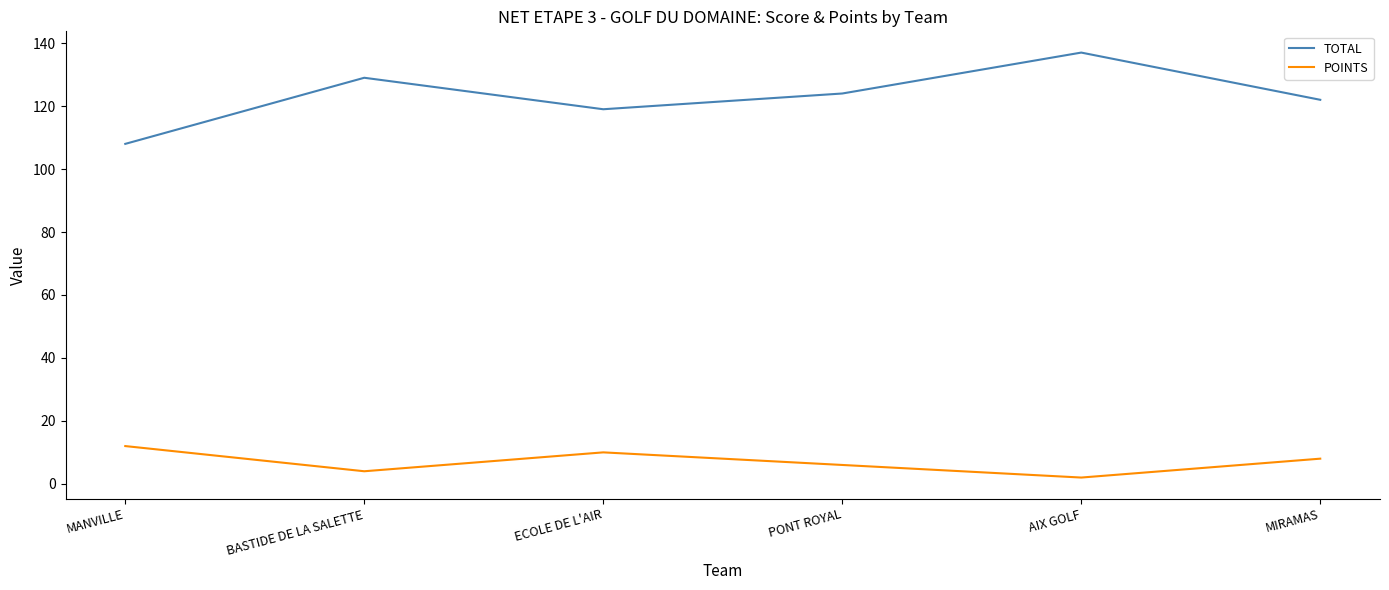

What position from the right is ECOLE DE L'AIR?

4